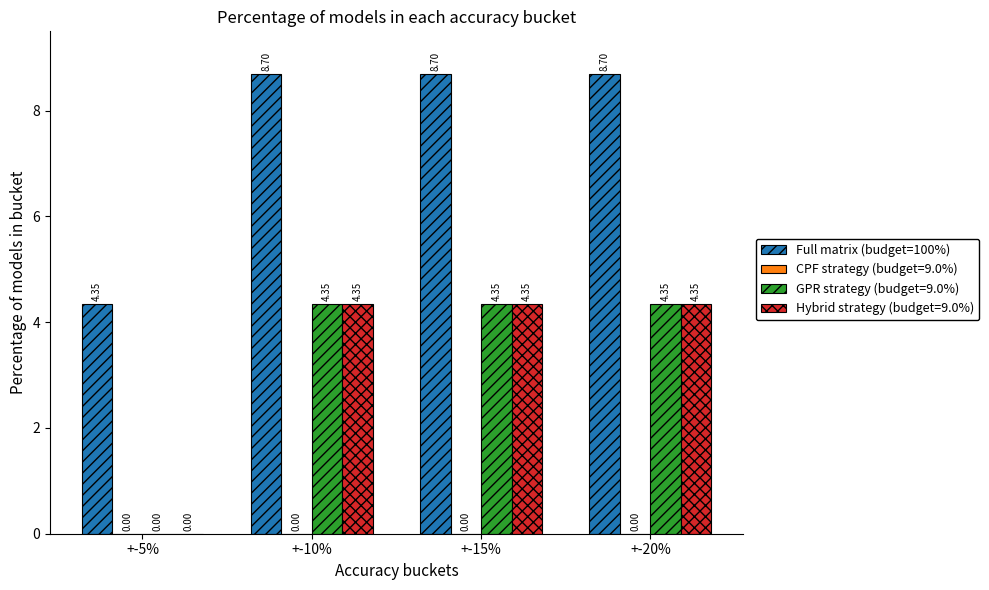

Is the value of Hybrid strategy (budget=9.0%) at +-5% greater than the value of Full matrix (budget=100%) at +-10%?

No